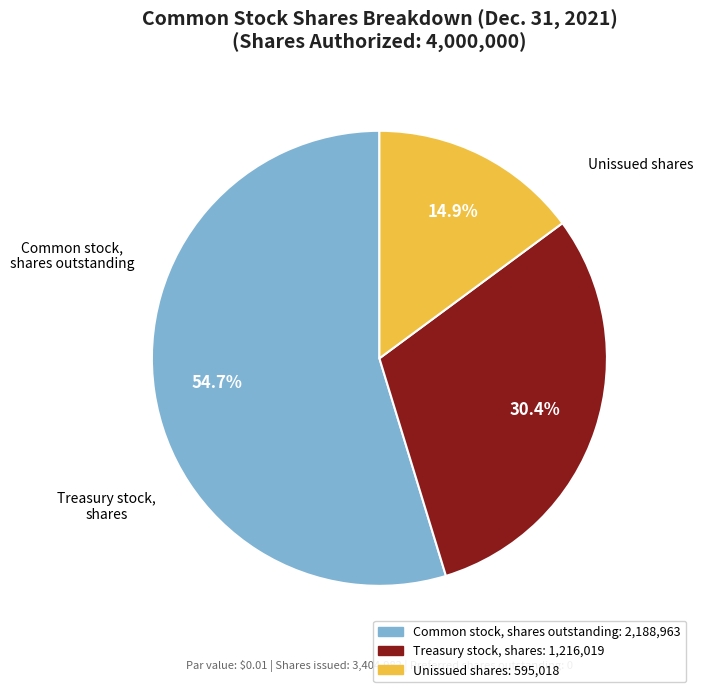

To the nearest percent, what is the average slice percentage?

33%